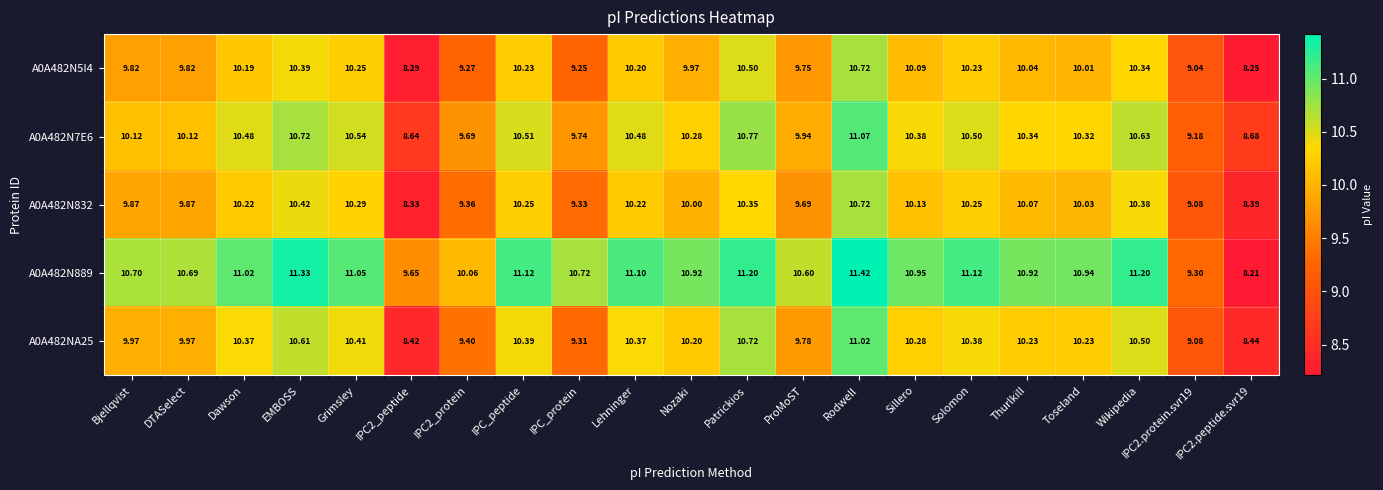

Is the value of A0A482N832 at Bjellqvist greater than the value of A0A482N889 at IPC_protein?

No